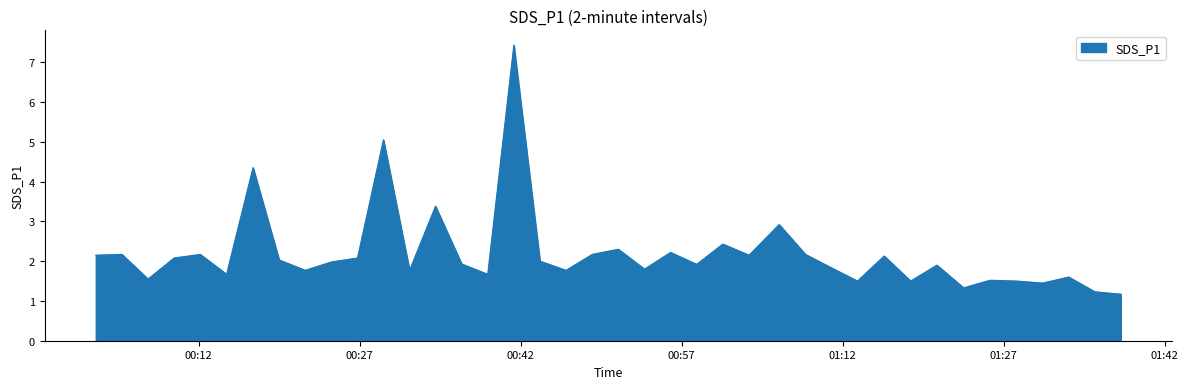

What is the difference between the maximum and minimum values?

6.3